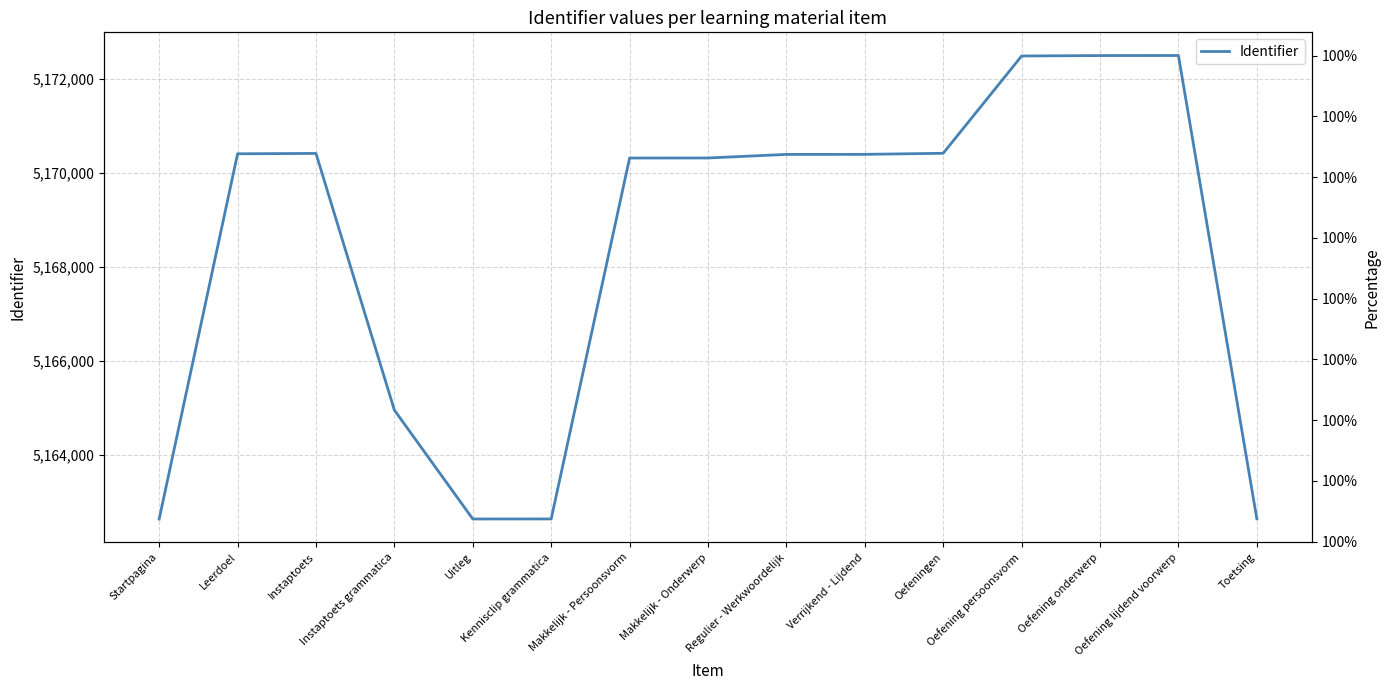

Which category has the highest value across all series?

Oefening lijdend voorwerp